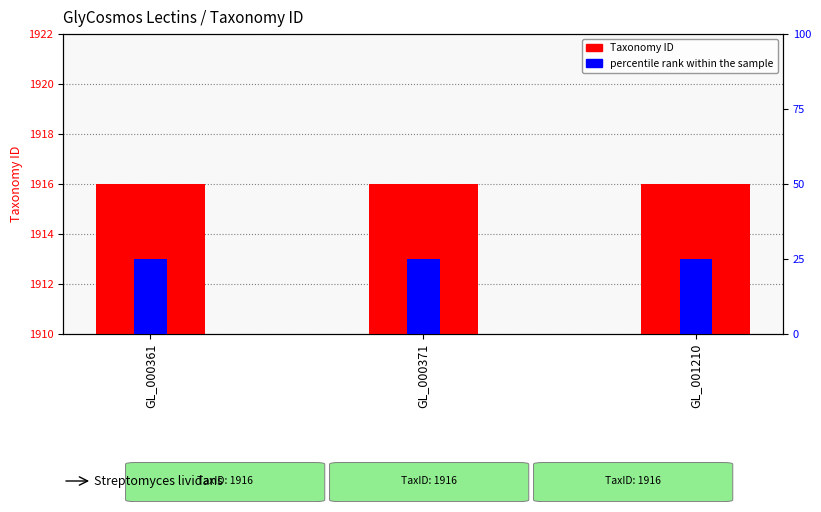

At how many categories does at least one series exceed 1553?

3